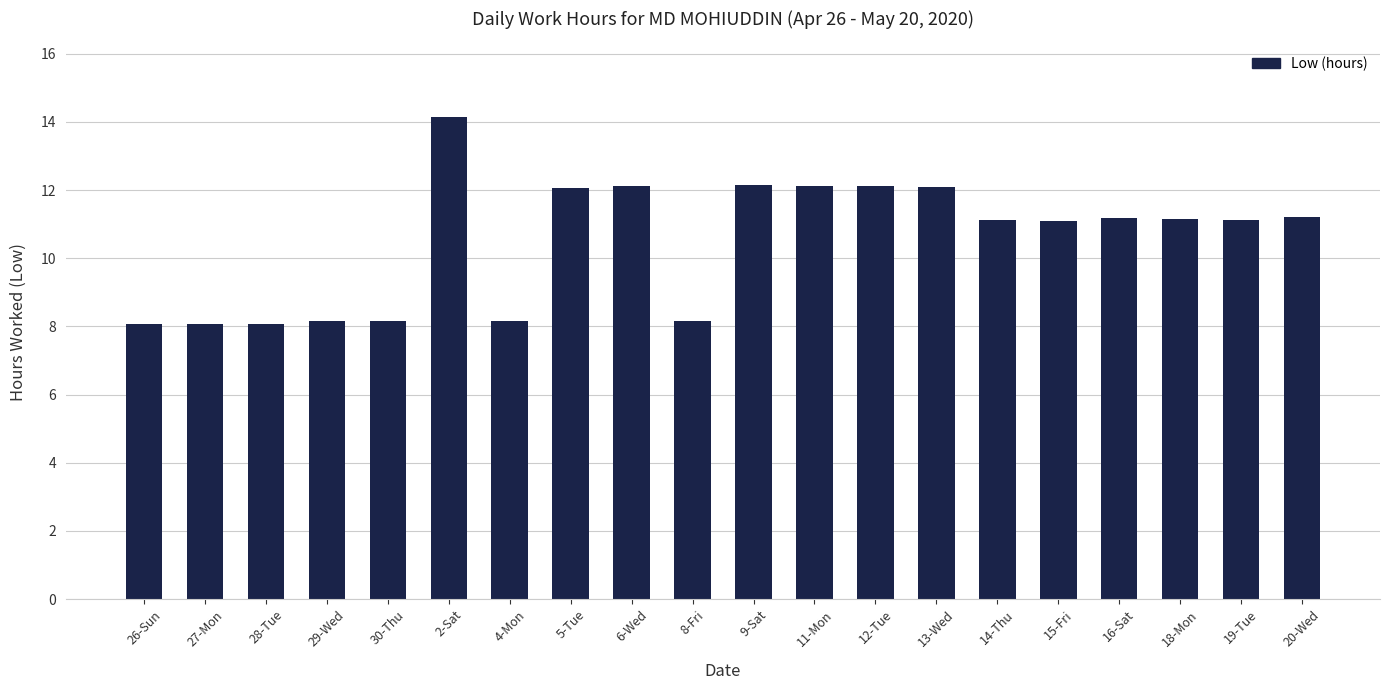

What position from the right is 12-Tue?

8